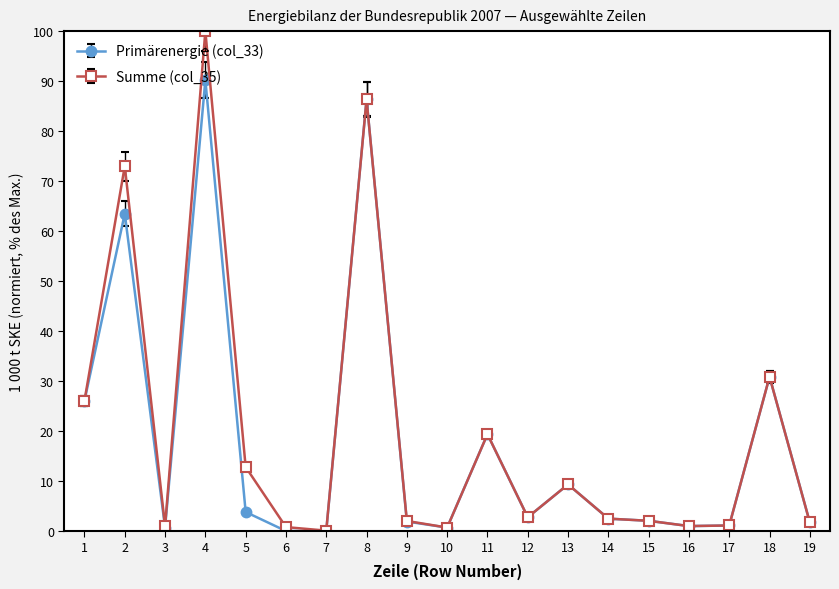

What is the spread (max minus min) of values at 2?

9.5